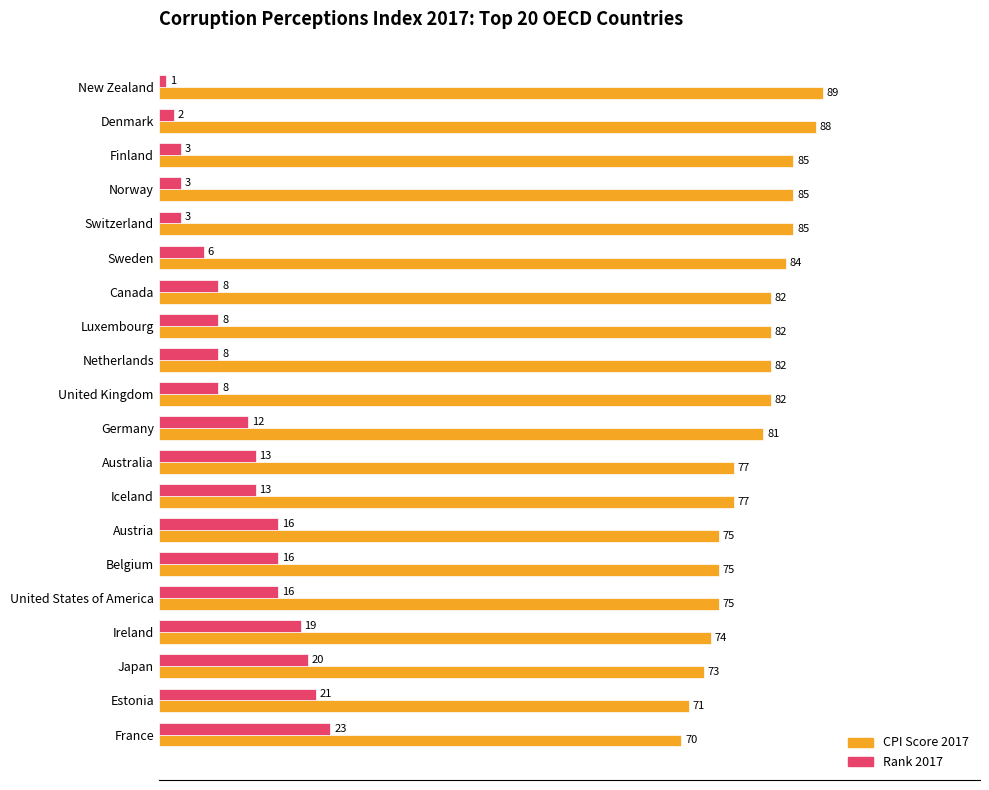

At which category does the chart reach its peak across all series?

New Zealand